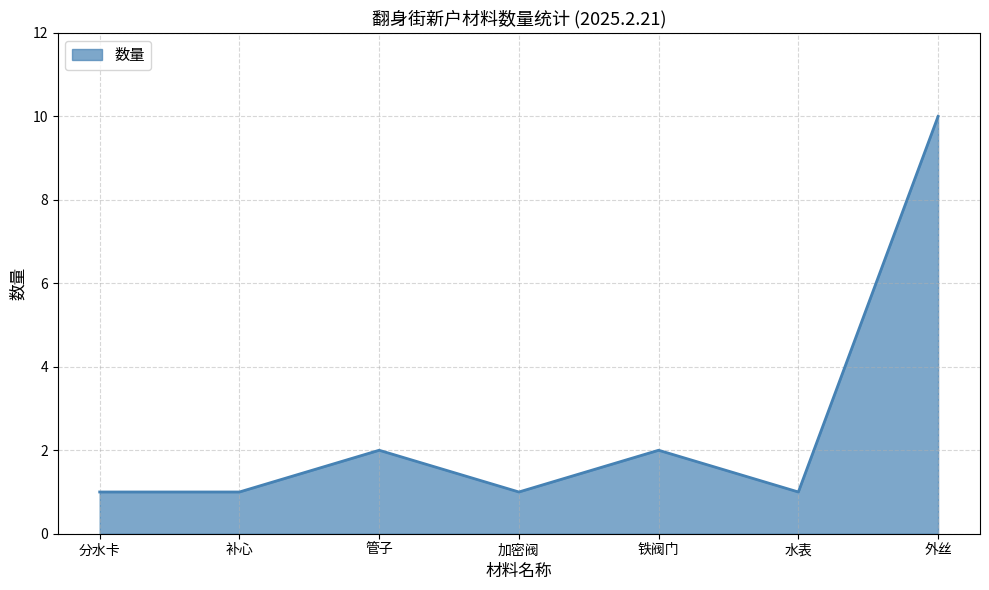

Reading right to left, what are all the values shown in this chart?

外丝=10	水表=1	铁阀门=2	加密阀=1	管子=2	补心=1	分水卡=1